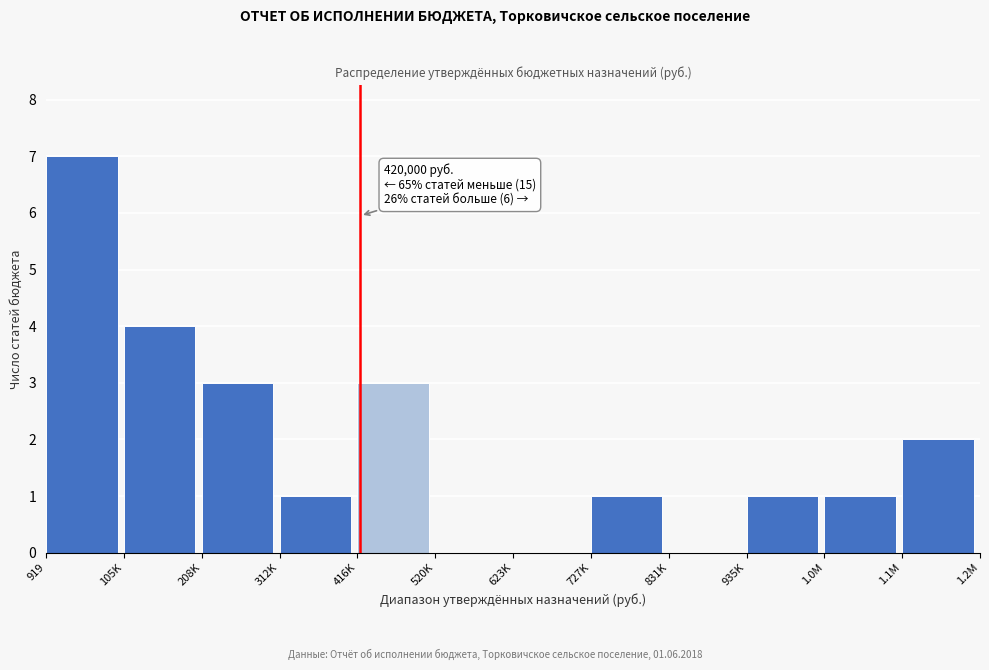

Reading left to right, what are all the values shown in this chart?

919=7	105K=4	208K=3	312K=1	416K=3	520K=0	623K=0	727K=1	831K=0	935K=1	1.0M=1	1.1M=2